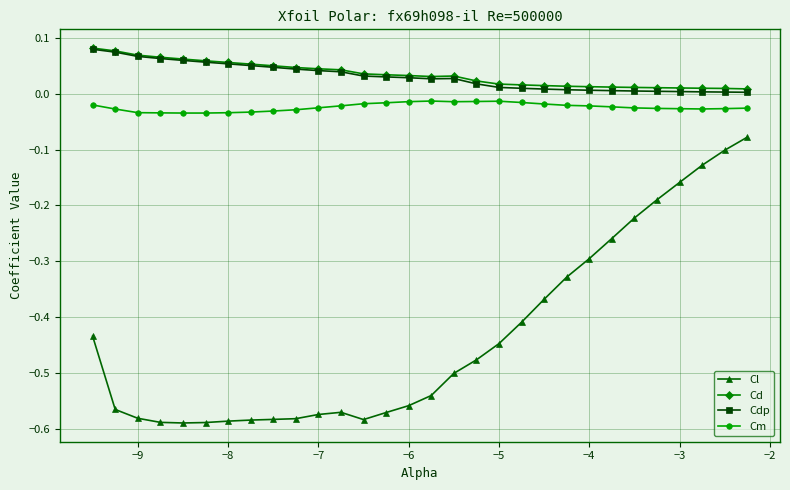

What are all the series names shown in the legend?

Cl, Cd, Cdp, Cm